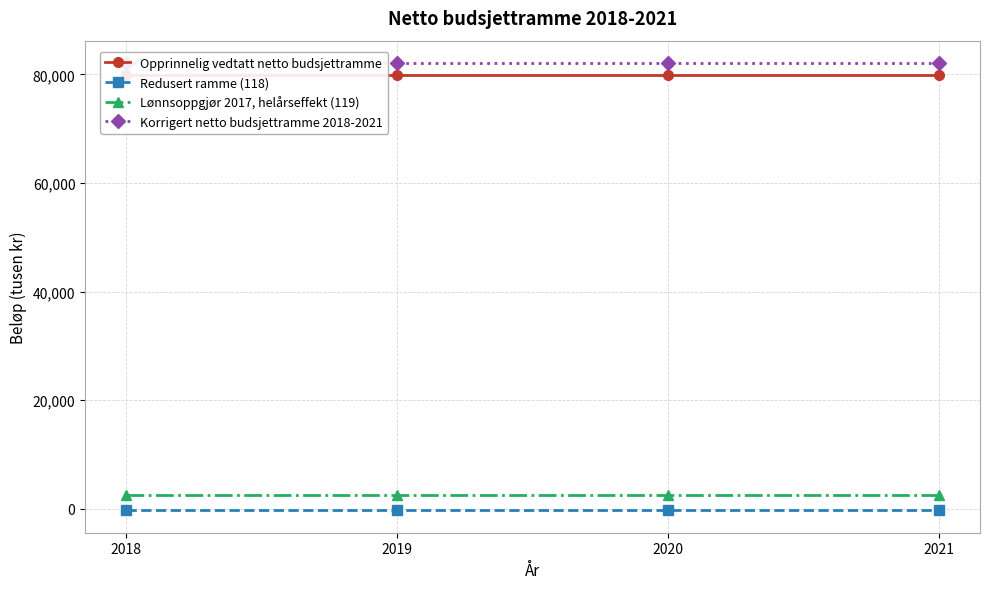

What is the value of the Lønnsoppgjør 2017, helårseffekt (119) point at the 2nd from the left?

2600